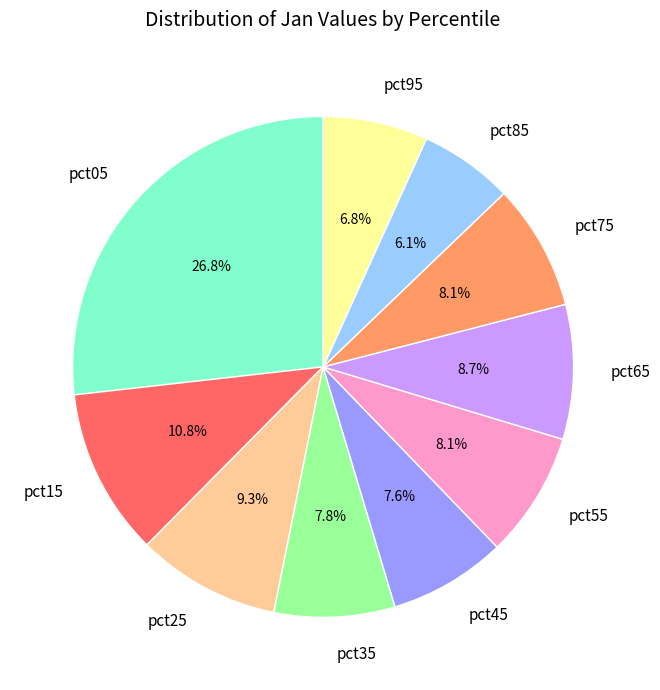

The pct85 slice represents 6% of the pie. True or false?

True